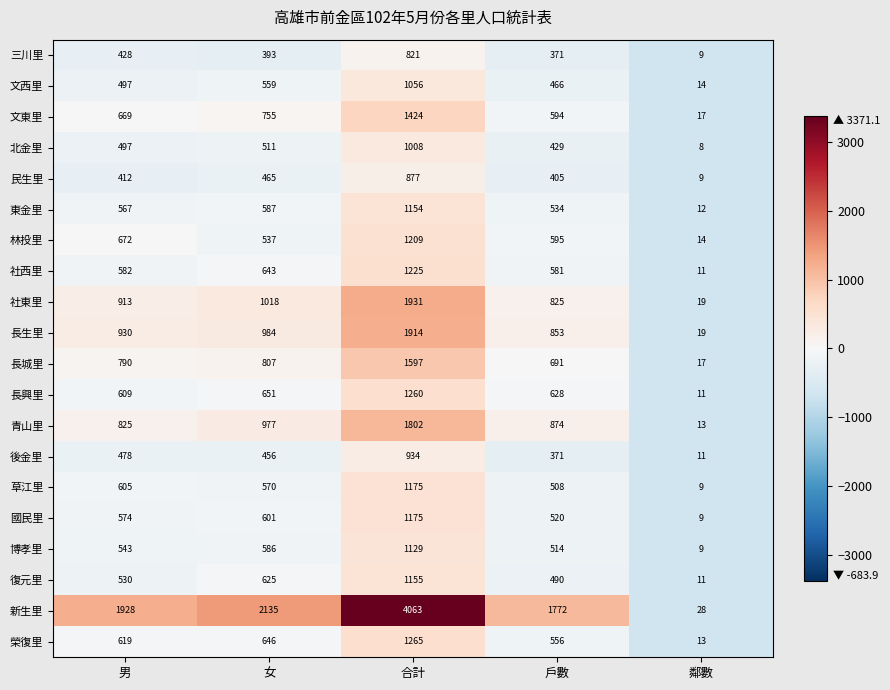

What is the sum of the 新生里 values at 合計 and 男?

5991